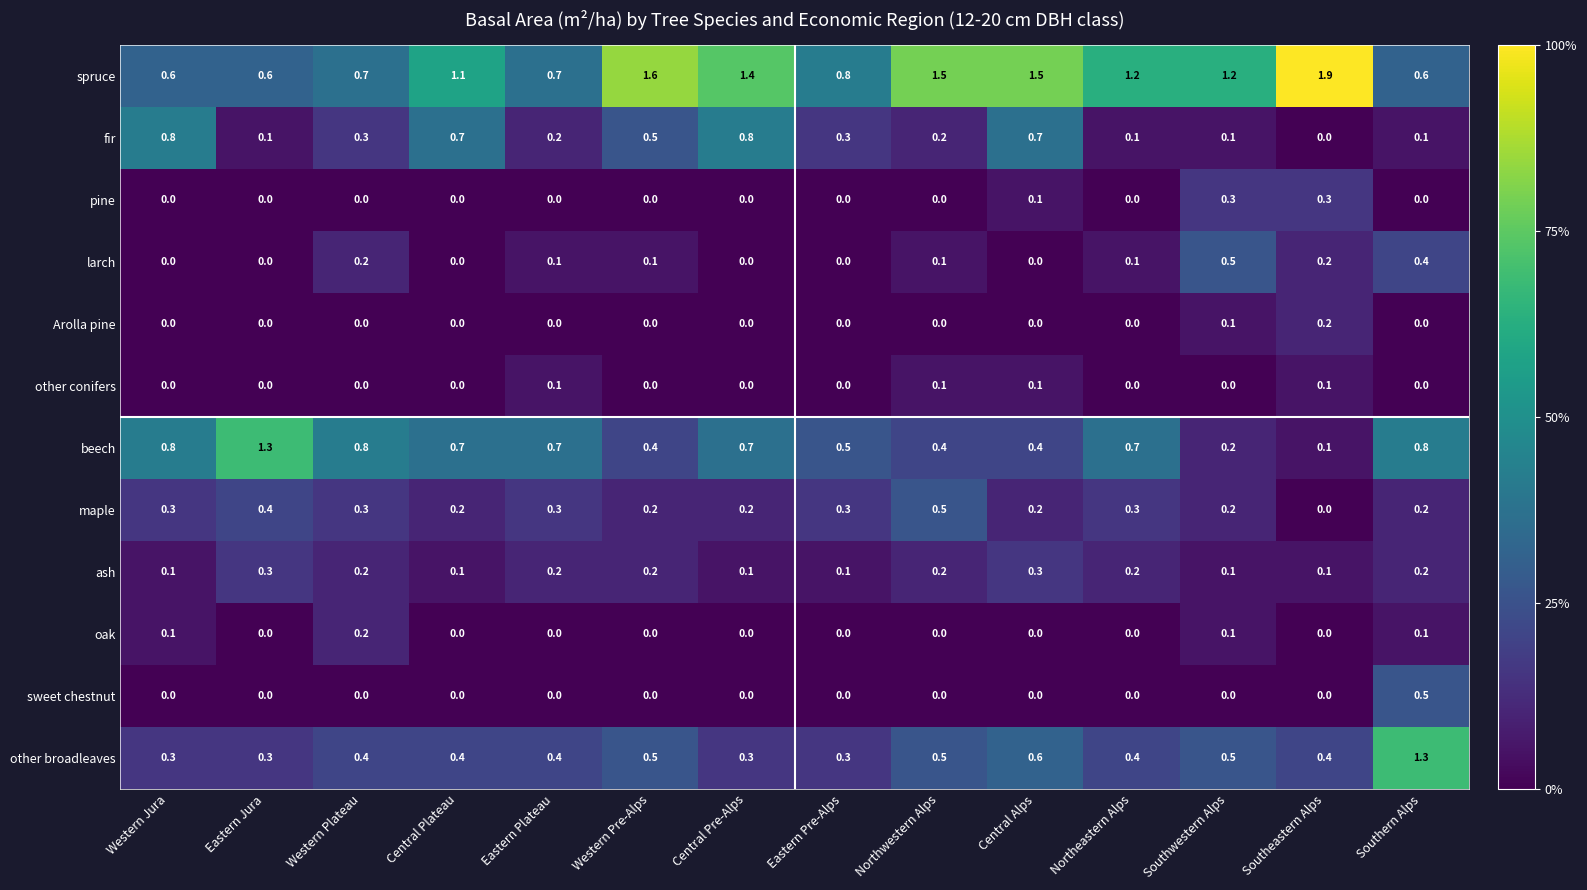

Between Western Jura and Western Plateau, which series saw the biggest shift?

fir